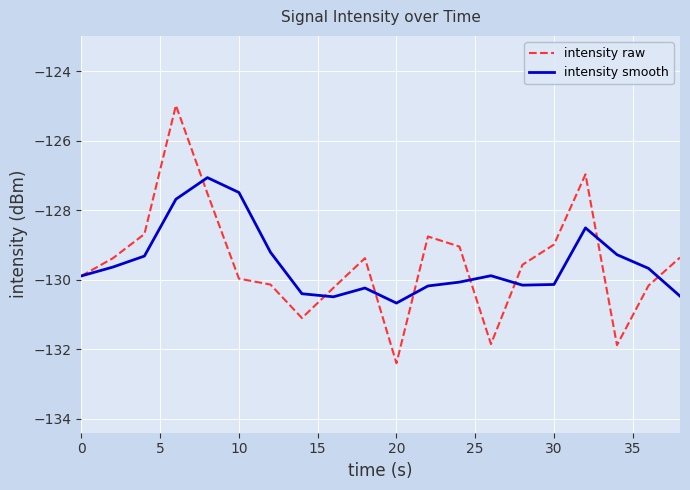

Rank the series by their maximum value, from lowest to highest.

intensity smooth, intensity raw